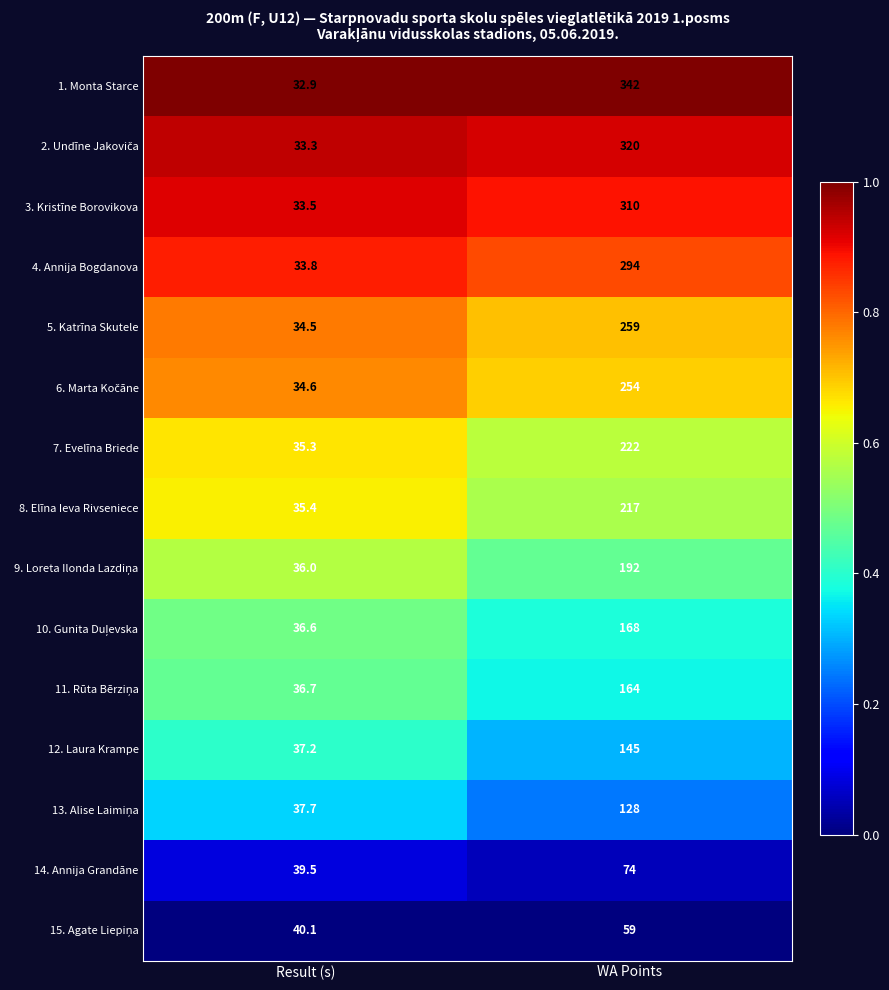

What is the average value of the 7. Evelīna Briede series?

128.7